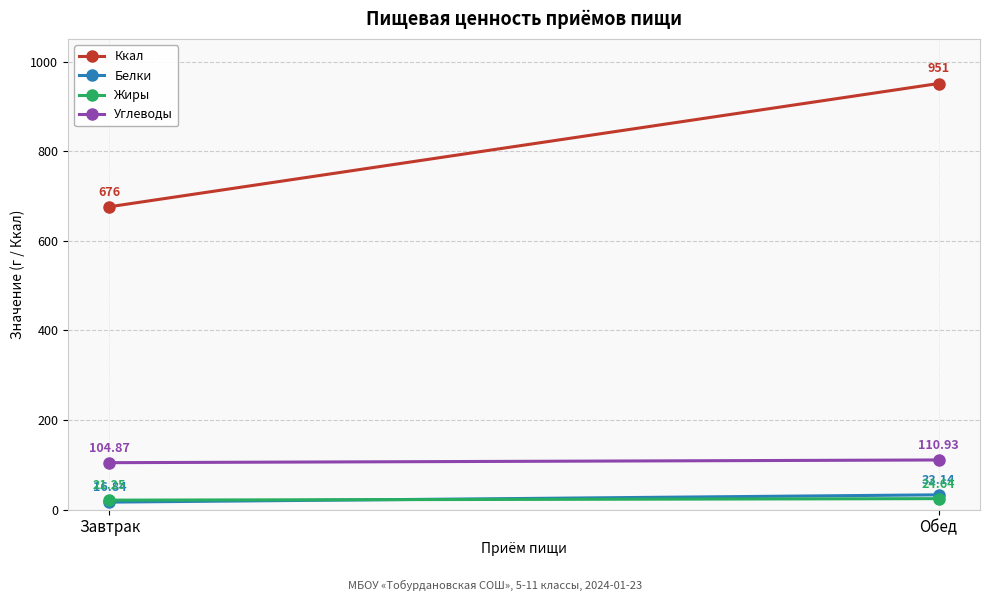

What is the difference between the Белки values at Обед and Завтрак?

16.3